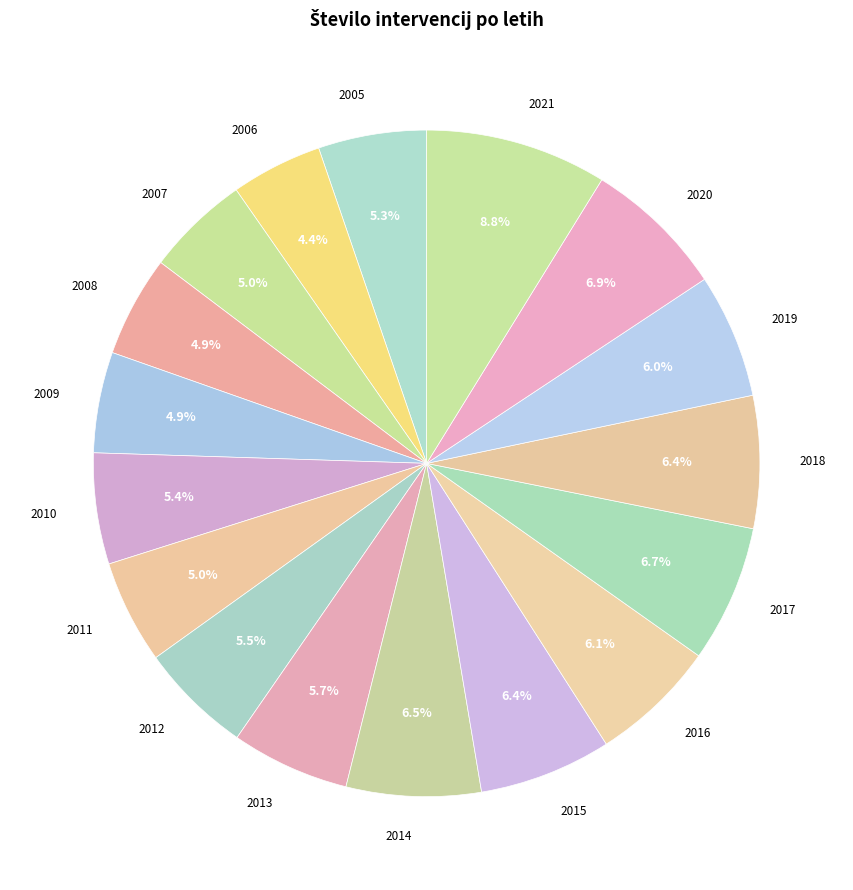

The 2021 slice represents 9% of the pie. True or false?

True